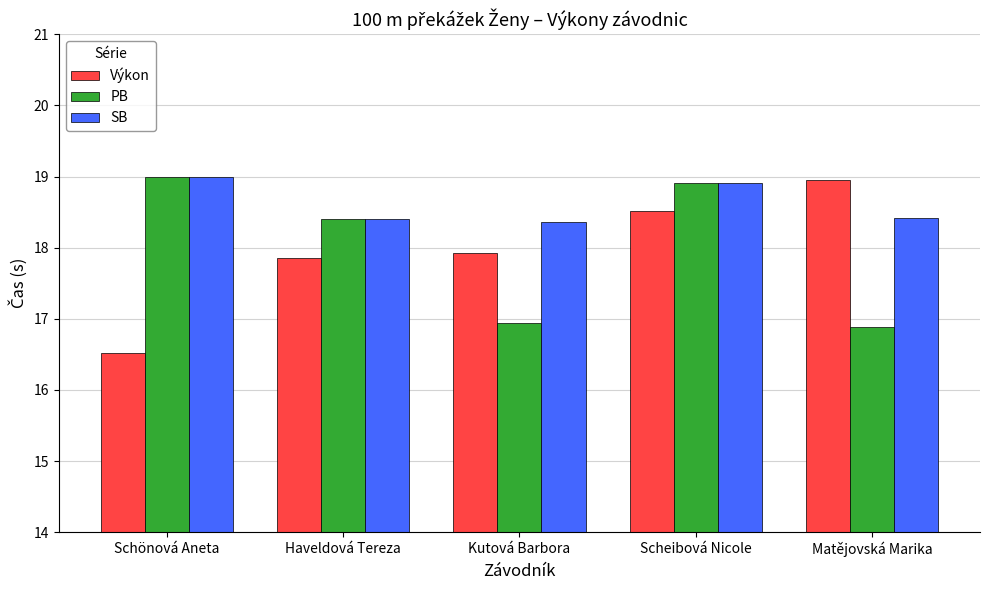

Is it true that Výkon equals 24.8 at Matějovská Marika?

False